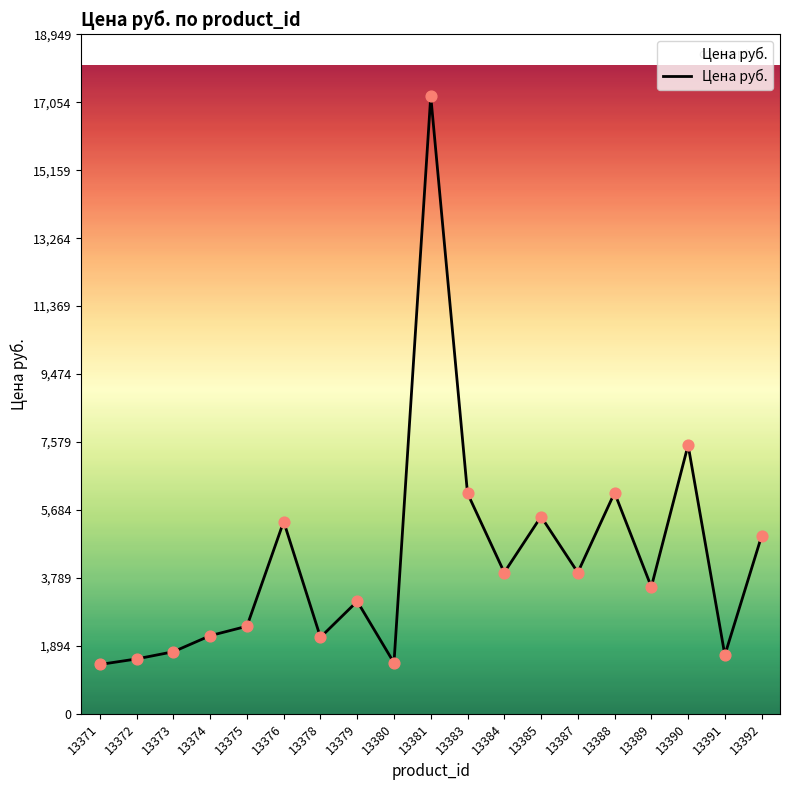

What is the change in value from 13378 to 13383?

+4017.0